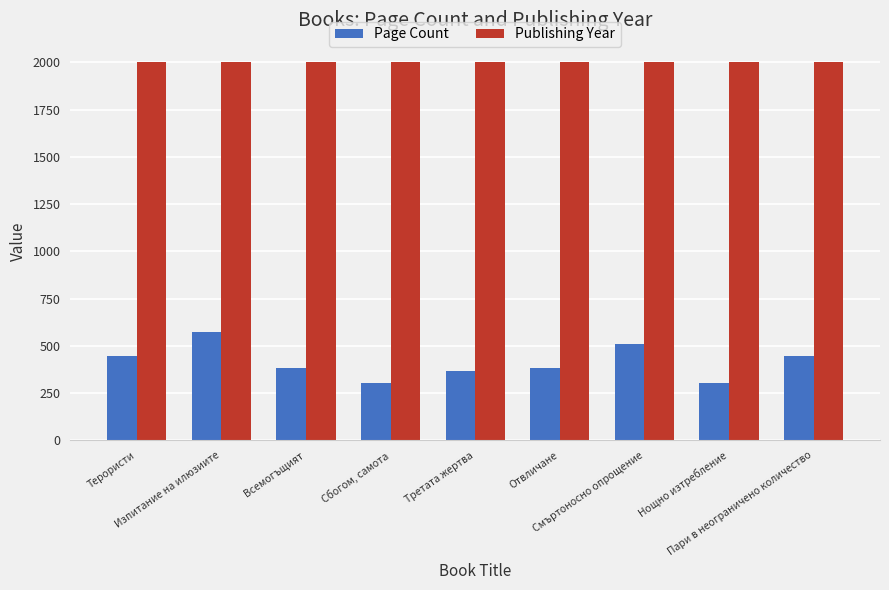

What is the difference between the maximum and minimum values in the Page Count series?

272